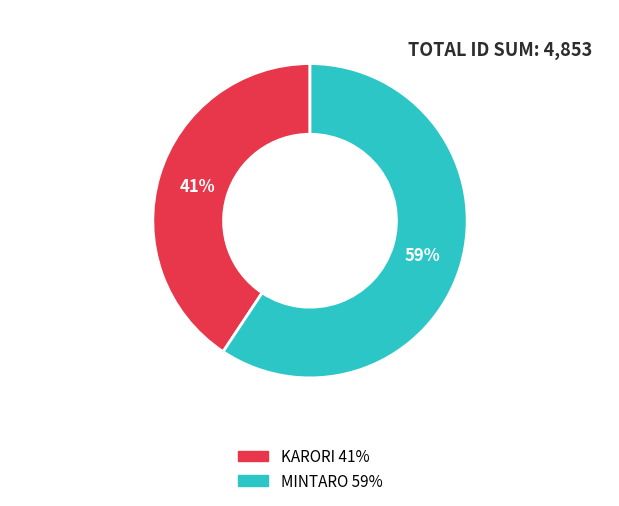

Does KARORI represent more than half of the total?

No